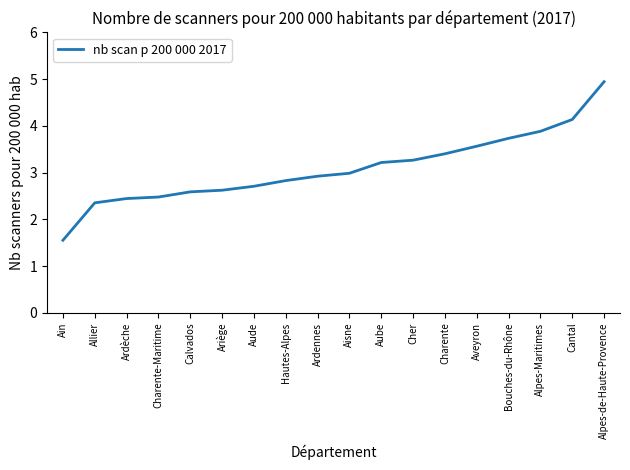

The chart shows a value of 2.6 at Calvados. True or false?

True